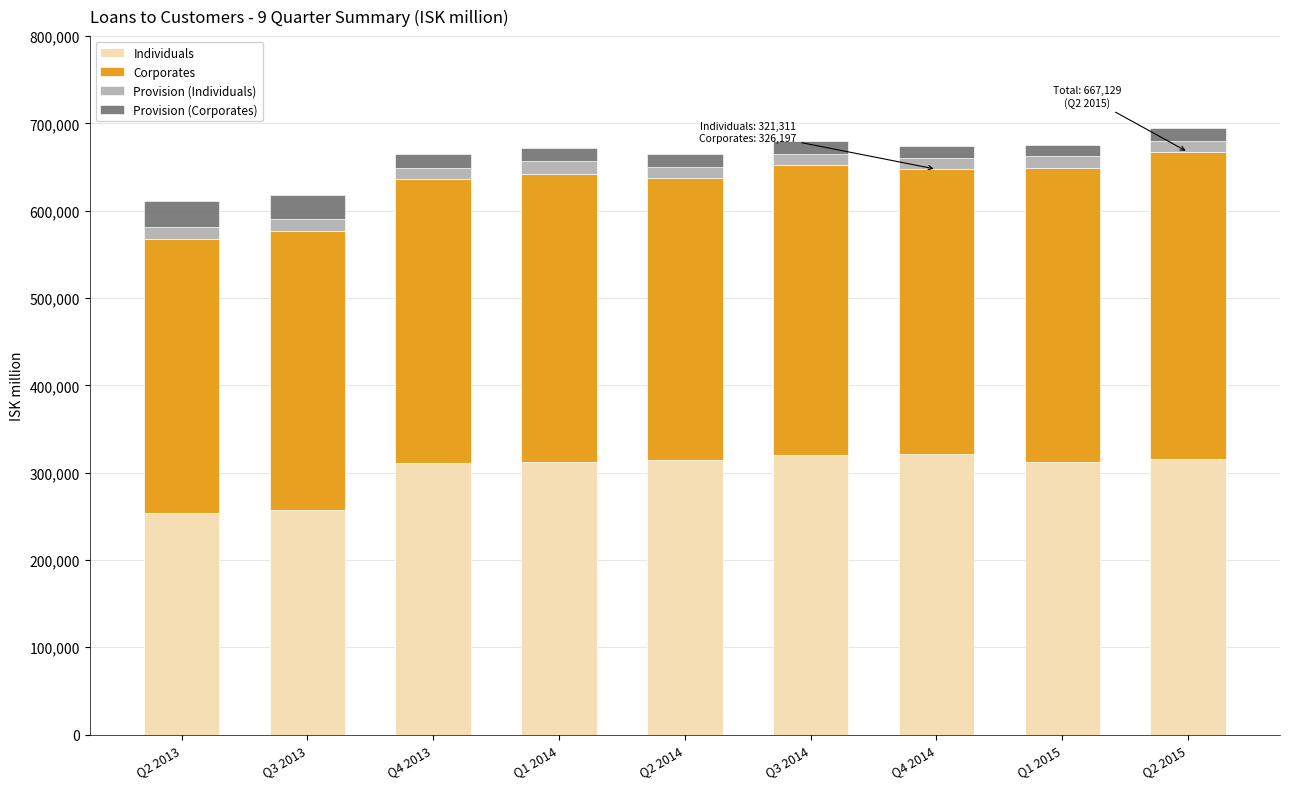

What is the maximum value for Individuals?

321311